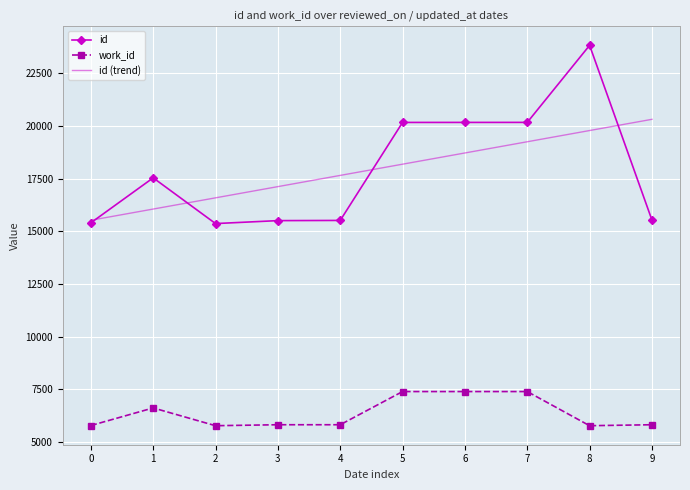

True or false: work_id has a value of 5775.0 at 0.

True